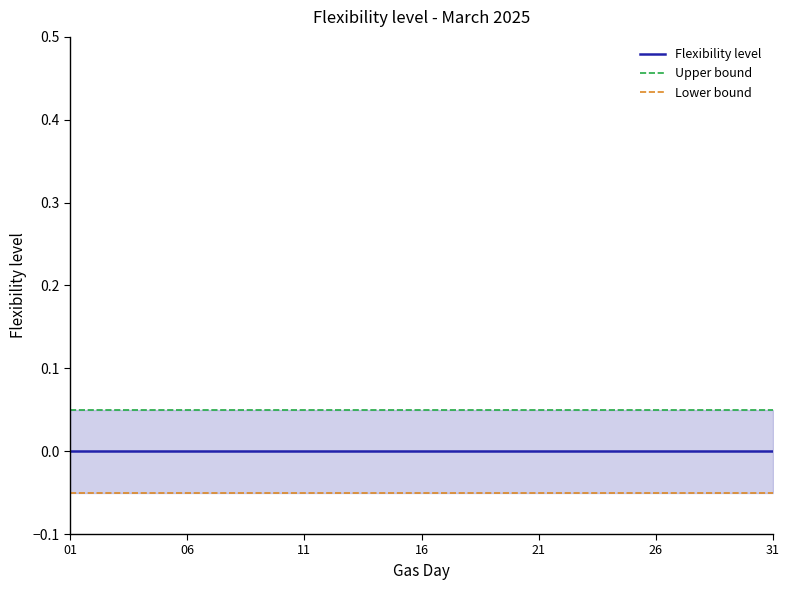

At which category is the sum across all series the highest?

01